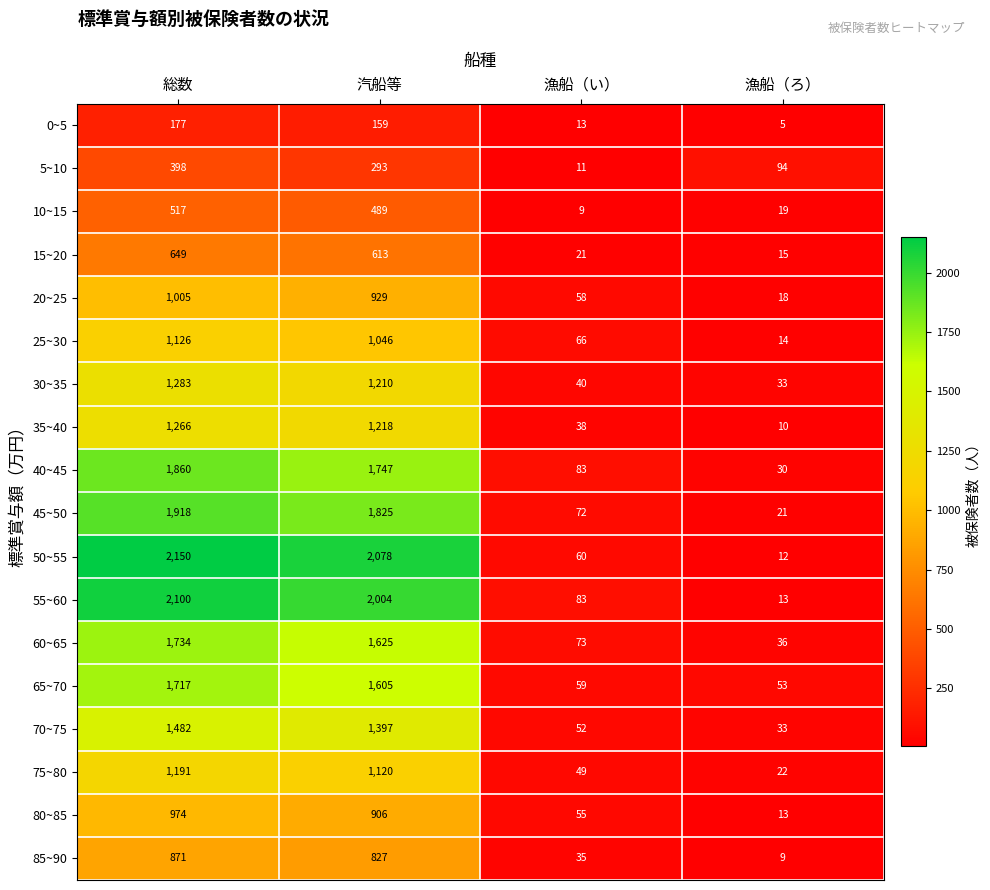

What is the smallest value displayed?

5